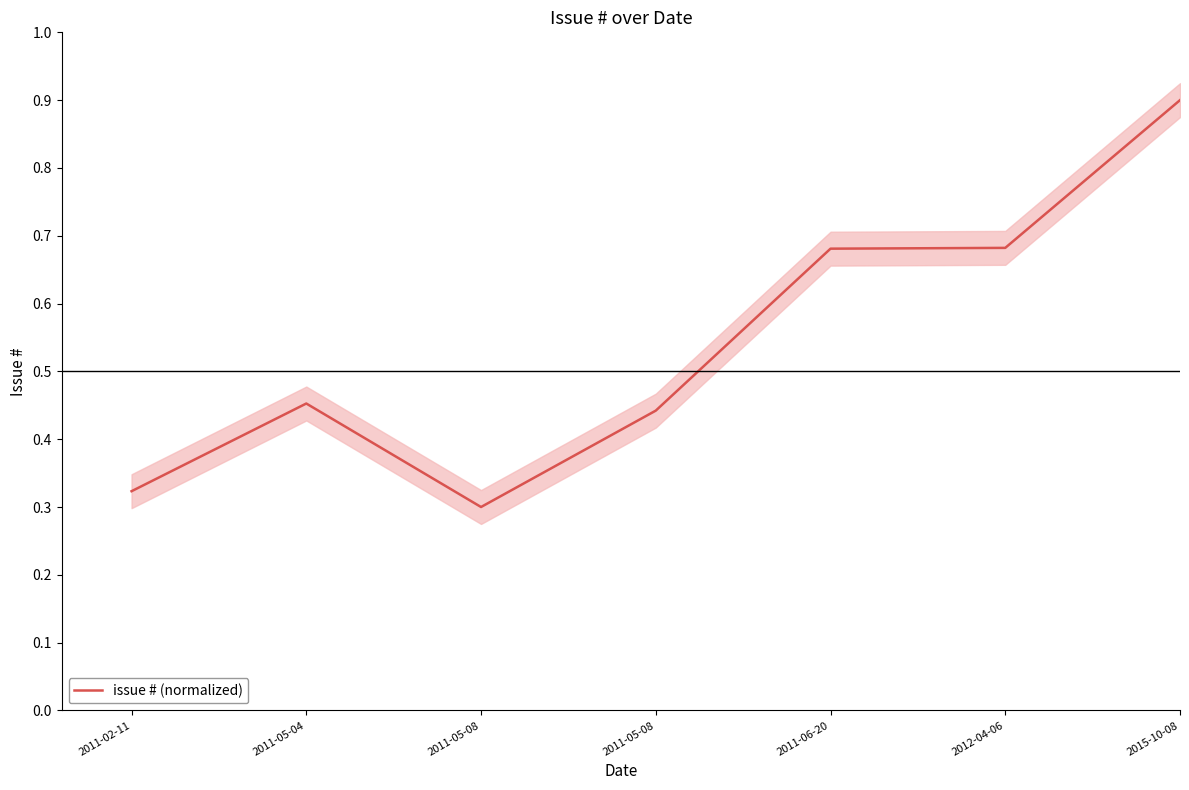

Reading left to right, extract all data points from this chart.

2011-02-11=0.3	2011-05-04=0.5	2011-05-08=0.3	2011-05-08=0.4	2011-06-20=0.7	2012-04-06=0.7	2015-10-08=0.9